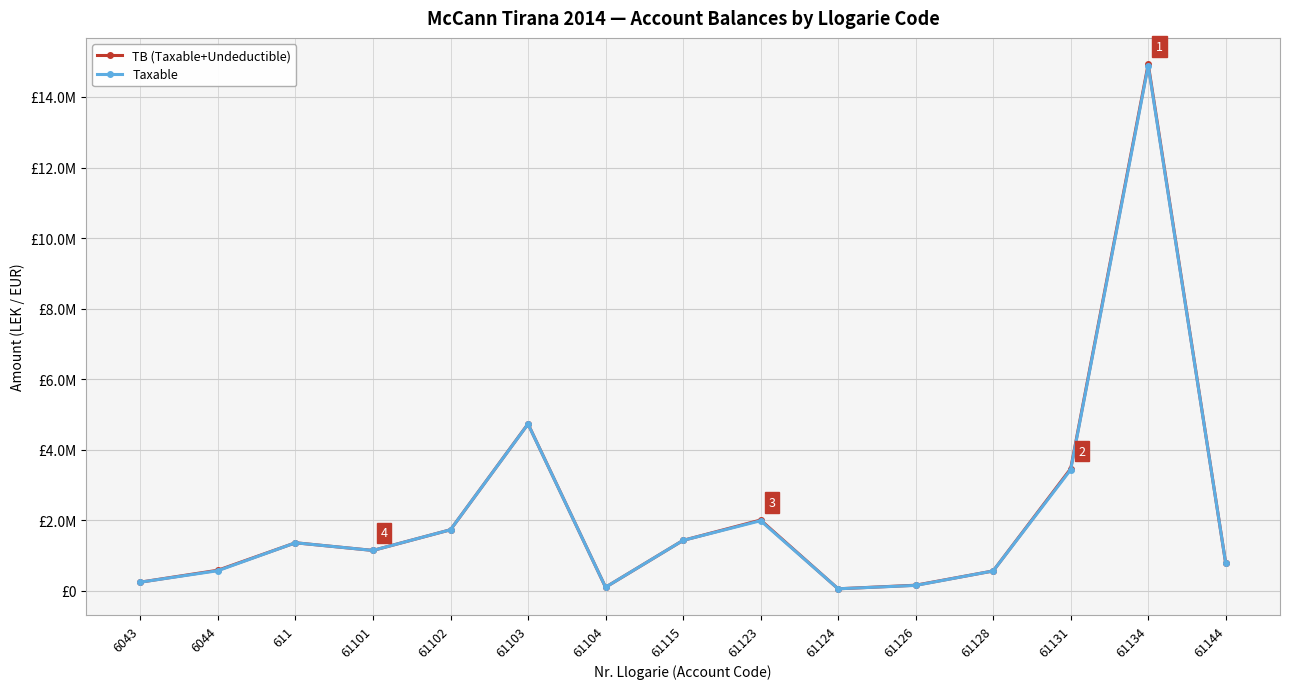

What is the difference between the second highest and second lowest values in the TB (Taxable+Undeductible) series?

4629166.9